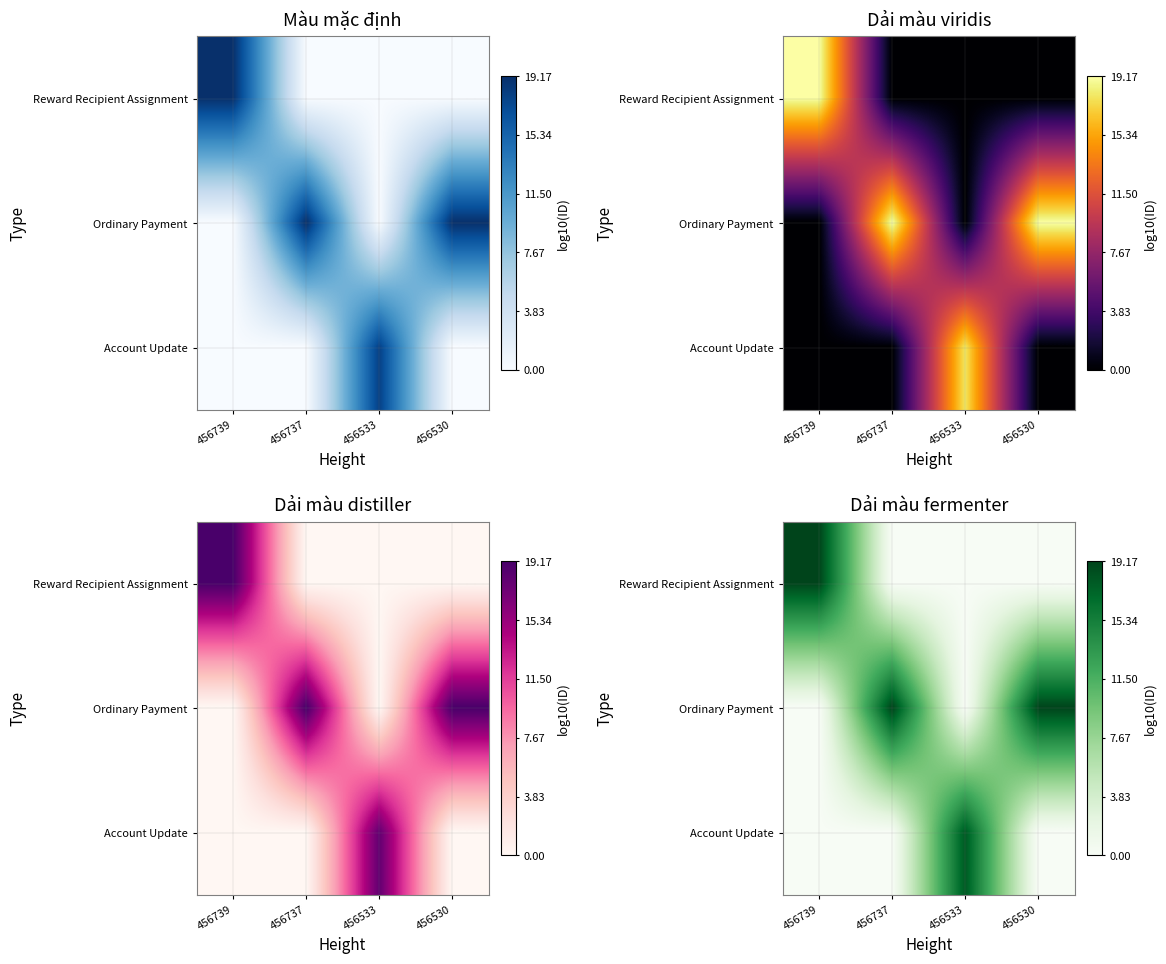

Count the number of categories in the chart.

4